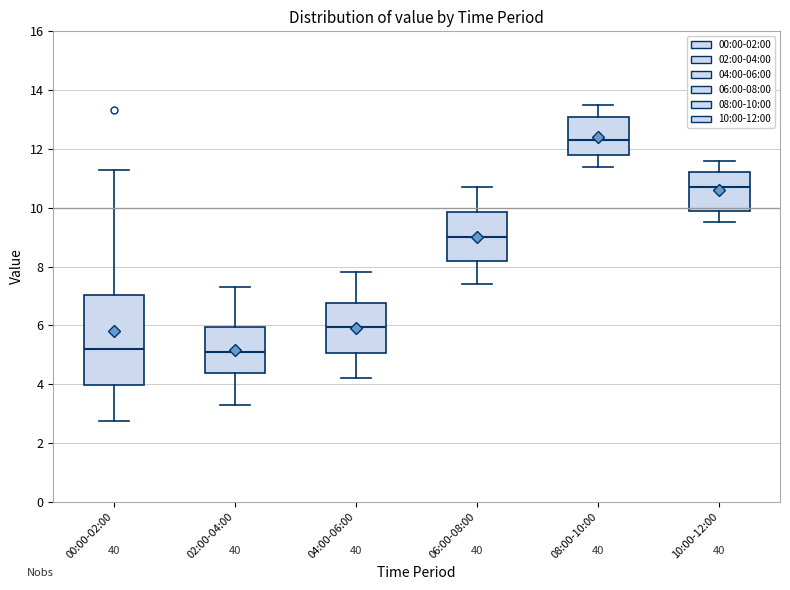

Reading left to right, read every box against the y-axis: the position of its median line, the range the box covers, and the ends of its whiskers. The values are not printed on the chart, so give them approximately, as read against the axis.

00:00-02:00: median 5.2, box 4.0 to 7.0, whiskers 2.8 to 11.2
02:00-04:00: median 5.2, box 4.4 to 6.0, whiskers 3.4 to 7.4
04:00-06:00: median 6.0, box 5.0 to 6.8, whiskers 4.2 to 7.8
06:00-08:00: median 9.0, box 8.2 to 9.8, whiskers 7.4 to 10.8
08:00-10:00: median 12.4, box 11.8 to 13.2, whiskers 11.4 to 13.6
10:00-12:00: median 10.8, box 9.8 to 11.2, whiskers 9.6 to 11.6